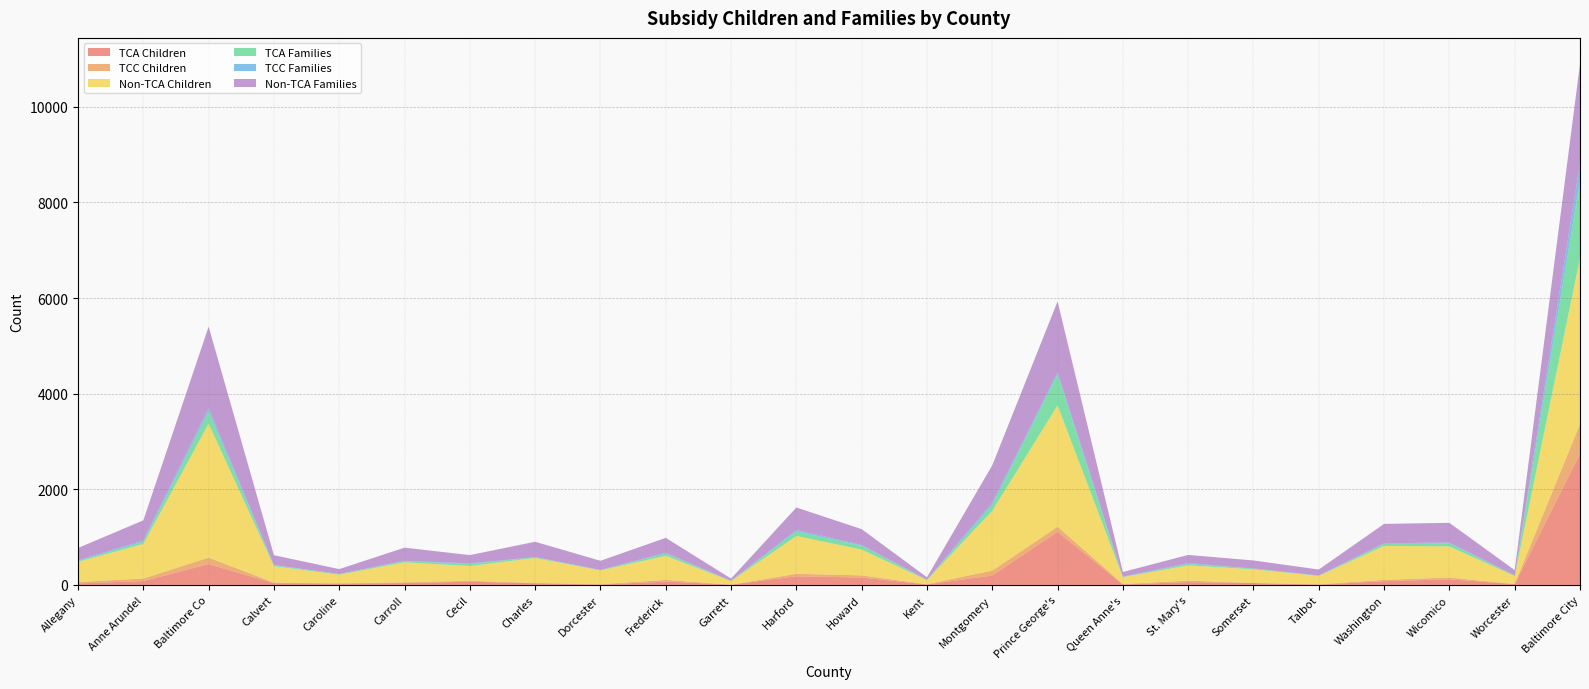

Reading right to left, transcribe all the data shown in this chart.

TCA Children: Baltimore City=2744	Worcester=18	Wicomico=118	Washington=78	Talbot=7	Somerset=40	St. Mary's=59	Queen Anne's=9	Prince George's=1112	Montgomery=197	Kent=10	Howard=155	Harford=181	Garrett=6	Frederick=70	Dorcester=8	Charles=35	Cecil=68	Carroll=39	Caroline=31	Calvert=38	Baltimore Co=437	Anne Arundel=80	Allegany=32
TCC Children: Baltimore City=622	Worcester=1	Wicomico=38	Washington=28	Talbot=7	Somerset=1	St. Mary's=32	Queen Anne's=11	Prince George's=105	Montgomery=102	Kent=6	Howard=45	Harford=52	Garrett=0	Frederick=36	Dorcester=8	Charles=8	Cecil=18	Carroll=16	Caroline=0	Calvert=11	Baltimore Co=134	Anne Arundel=53	Allegany=30
Non-TCA Children: Baltimore City=3475	Worcester=168	Wicomico=650	Washington=710	Talbot=175	Somerset=286	St. Mary's=318	Queen Anne's=143	Prince George's=2539	Montgomery=1252	Kent=84	Howard=540	Harford=791	Garrett=76	Frederick=503	Dorcester=287	Charles=521	Cecil=310	Carroll=417	Caroline=184	Calvert=342	Baltimore Co=2802	Anne Arundel=724	Allegany=422
TCA Families: Baltimore City=1615	Worcester=10	Wicomico=62	Washington=40	Talbot=4	Somerset=16	St. Mary's=30	Queen Anne's=4	Prince George's=643	Montgomery=121	Kent=5	Howard=79	Harford=96	Garrett=4	Frederick=44	Dorcester=7	Charles=15	Cecil=43	Carroll=24	Caroline=14	Calvert=18	Baltimore Co=246	Anne Arundel=45	Allegany=16
TCC Families: Baltimore City=370	Worcester=1	Wicomico=20	Washington=15	Talbot=5	Somerset=1	St. Mary's=17	Queen Anne's=7	Prince George's=54	Montgomery=52	Kent=5	Howard=19	Harford=29	Garrett=0	Frederick=20	Dorcester=5	Charles=5	Cecil=13	Carroll=9	Caroline=0	Calvert=9	Baltimore Co=79	Anne Arundel=27	Allegany=18
Non-TCA Families: Baltimore City=2072	Worcester=111	Wicomico=411	Washington=406	Talbot=124	Somerset=168	St. Mary's=172	Queen Anne's=96	Prince George's=1477	Montgomery=779	Kent=50	Howard=329	Harford=471	Garrett=47	Frederick=312	Dorcester=190	Charles=319	Cecil=172	Carroll=275	Caroline=102	Calvert=204	Baltimore Co=1705	Anne Arundel=422	Allegany=255